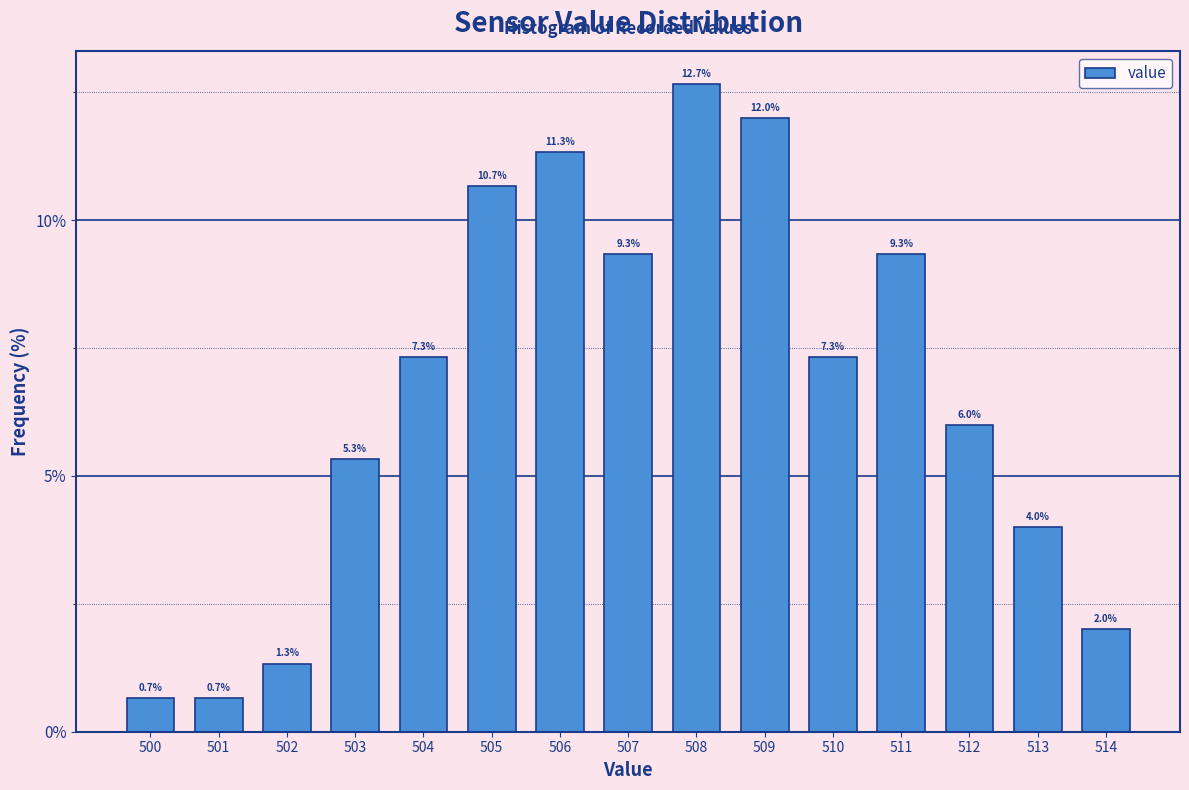

Over which range of the x-axis is the bar tallest?

507.5 to 508.5